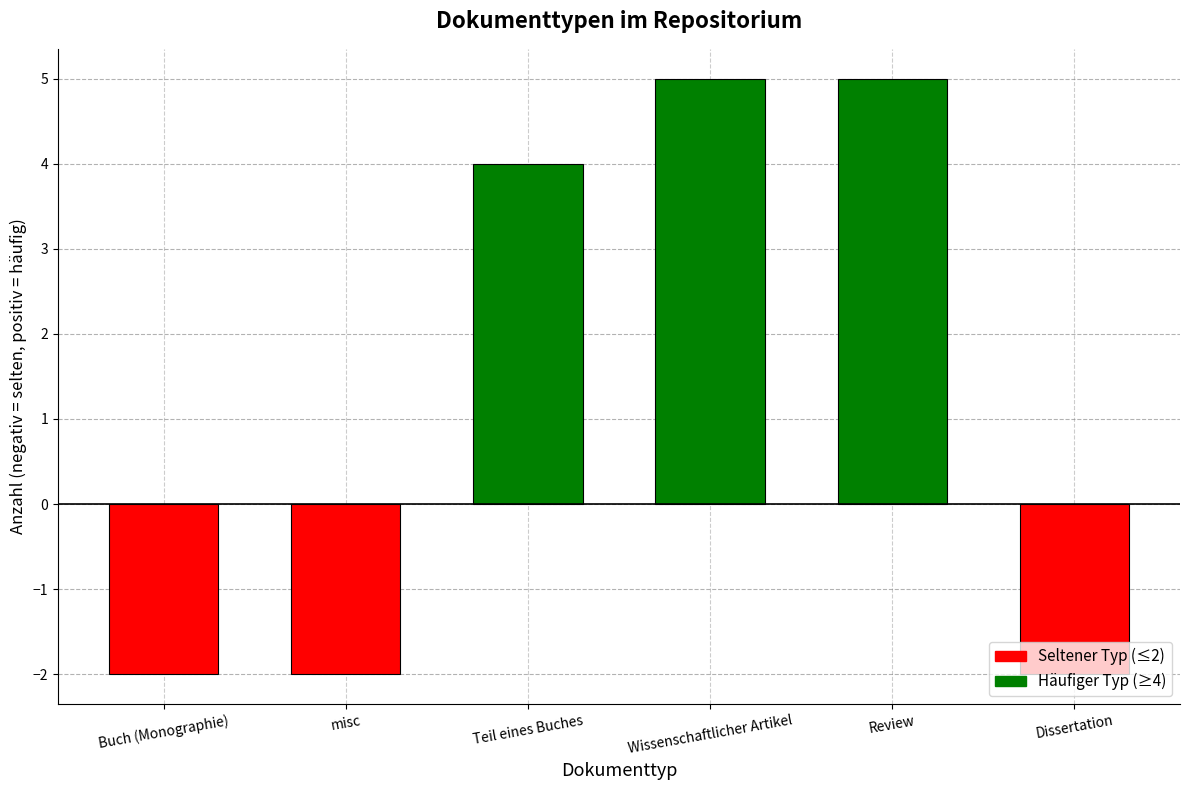

What position from the right is Wissenschaftlicher Artikel?

3